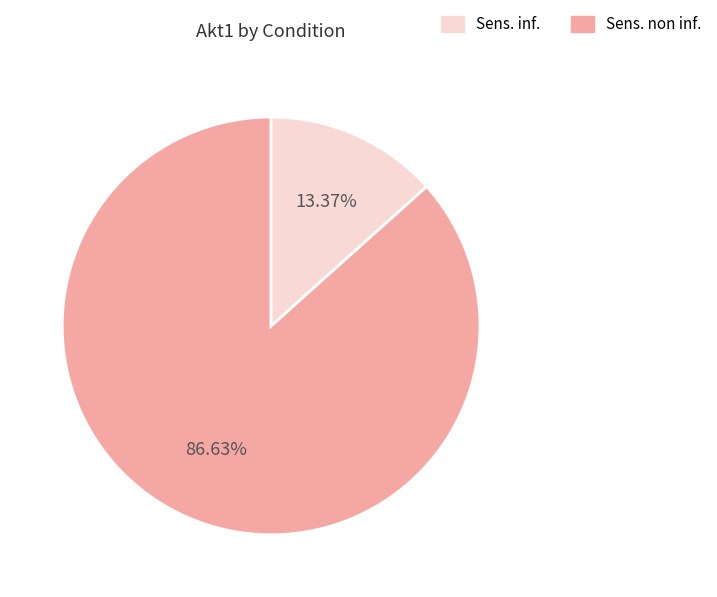

Is there any slice that represents more than half of the pie?

Yes